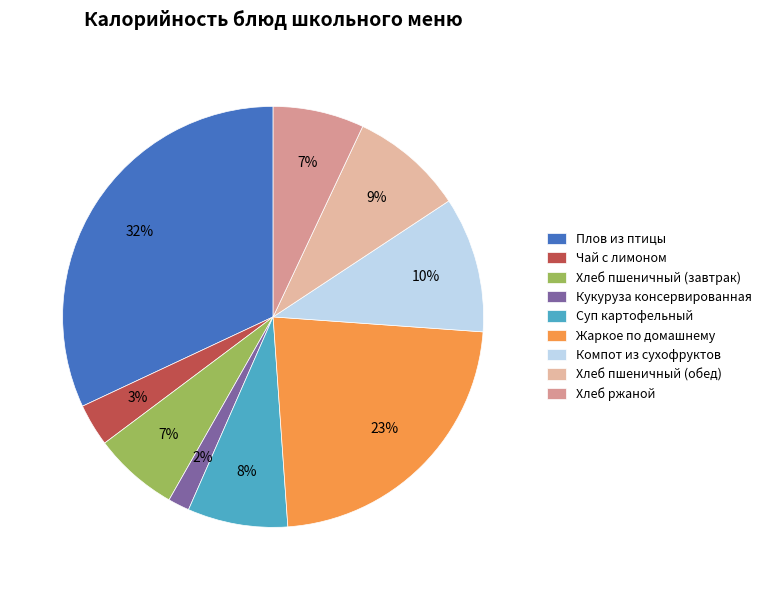

What percentage is the Жаркое по домашнему slice, to the nearest percent?

23%